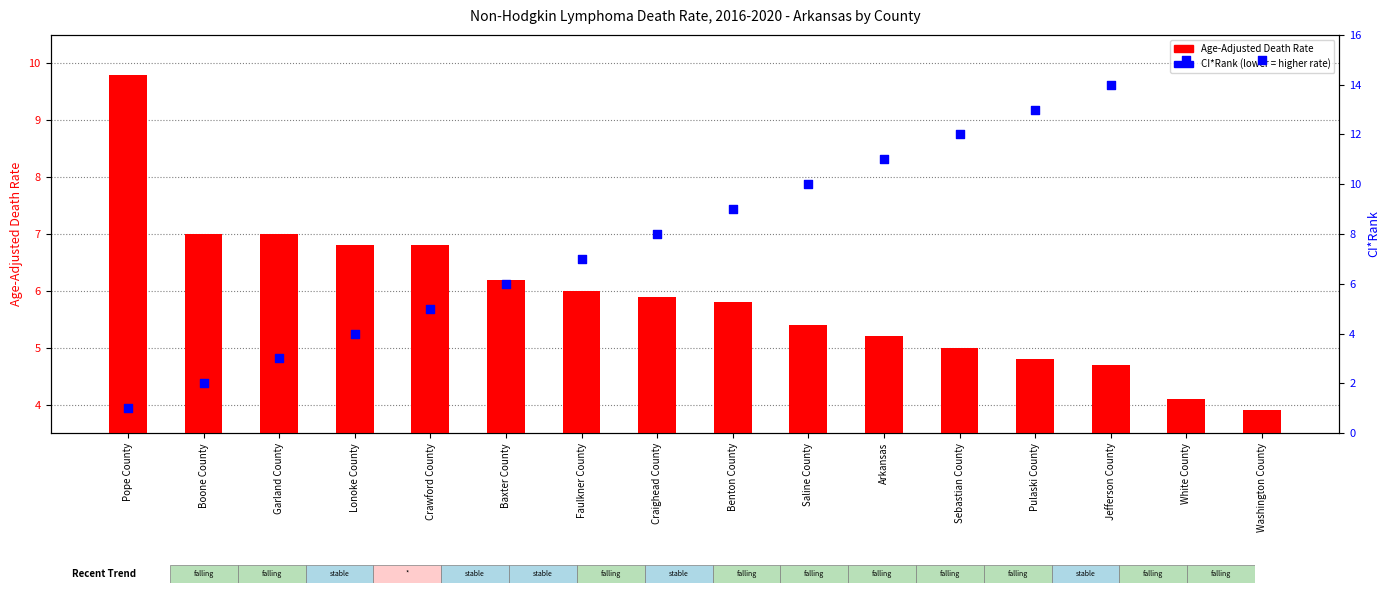

At which category is the sum across all series the highest?

White County